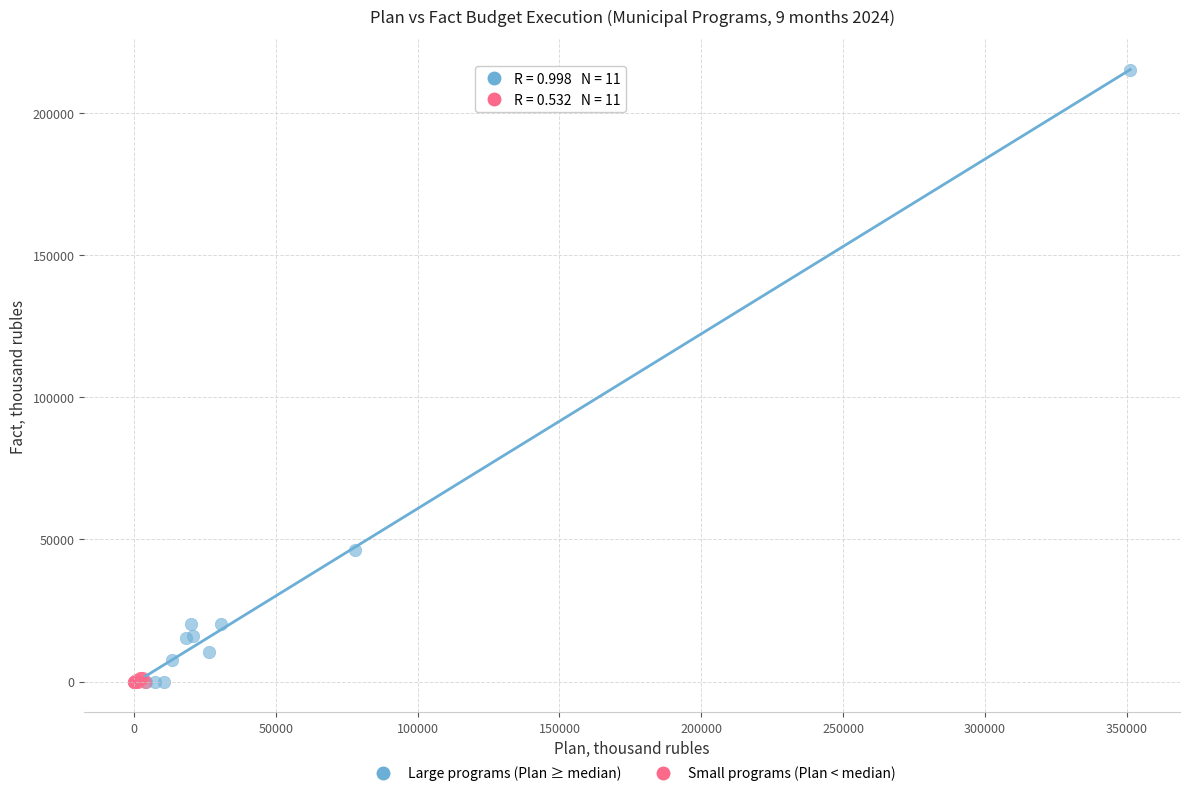

What are all the series names shown in the legend?

Large programs (Plan ≥ median), Small programs (Plan < median)